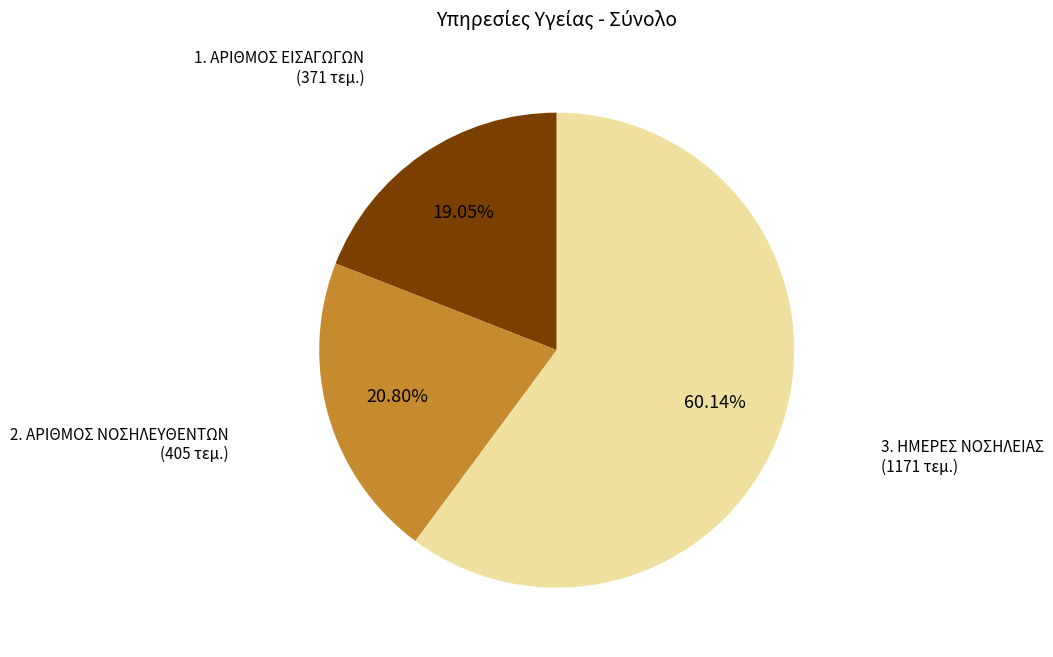

Is there any slice that represents more than half of the pie?

Yes